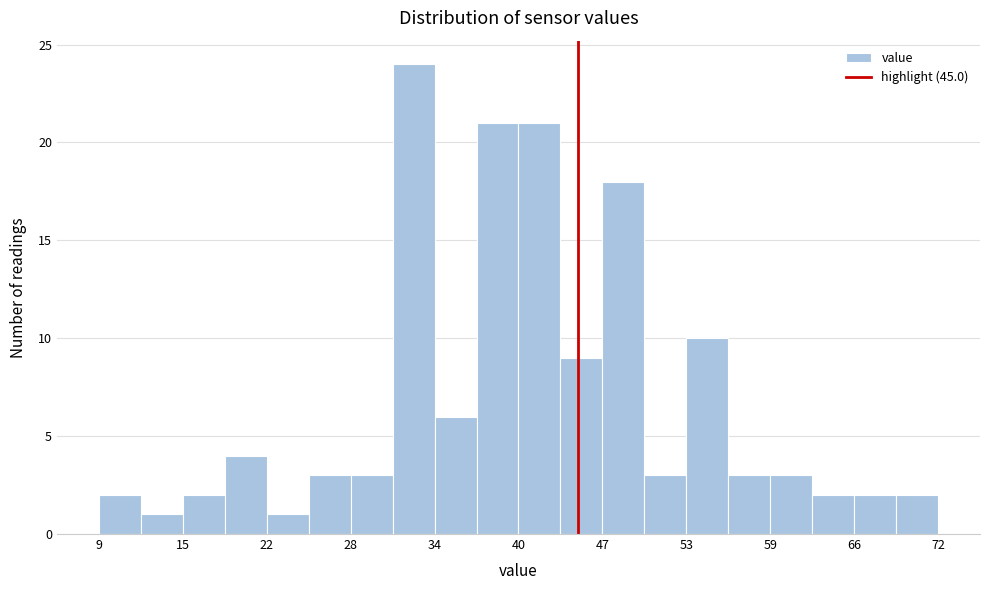

Around what value on the x-axis is the tallest bar? Give the approximate position of its centre, as read against the axis.

33